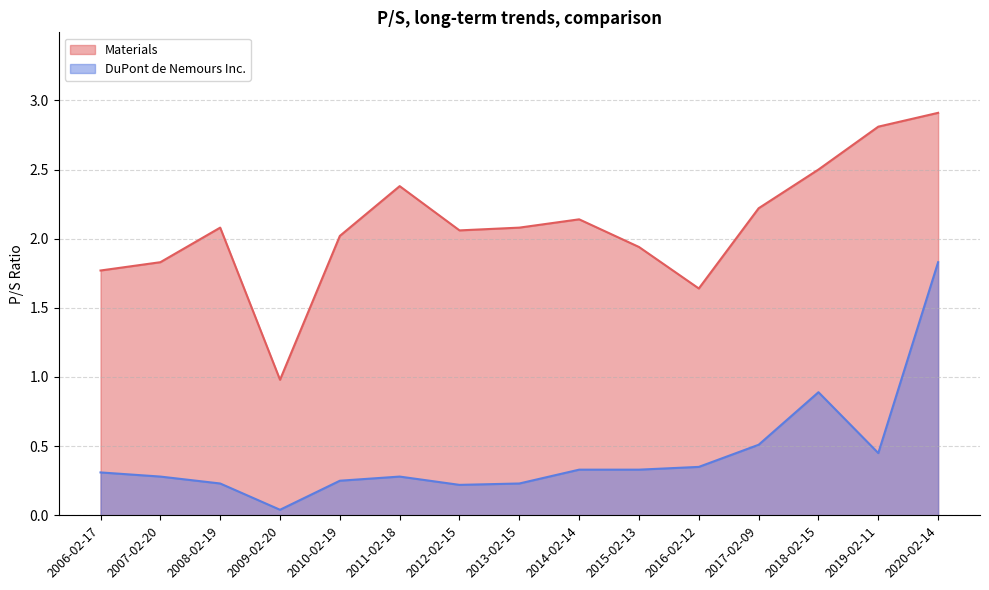

Reading left to right, transcribe all the data shown in this chart.

Materials: 2020-02-14=2.9	2019-02-11=2.8	2018-02-15=2.5	2017-02-09=2.2	2016-02-12=1.6	2015-02-13=1.9	2014-02-14=2.1	2013-02-15=2.1	2012-02-15=2.1	2011-02-18=2.4	2010-02-19=2.0	2009-02-20=1.0	2008-02-19=2.1	2007-02-20=1.8	2006-02-17=1.8
DuPont de Nemours Inc.: 2020-02-14=1.8	2019-02-11=0.5	2018-02-15=0.9	2017-02-09=0.5	2016-02-12=0.3	2015-02-13=0.3	2014-02-14=0.3	2013-02-15=0.2	2012-02-15=0.2	2011-02-18=0.3	2010-02-19=0.2	2009-02-20=0.0	2008-02-19=0.2	2007-02-20=0.3	2006-02-17=0.3